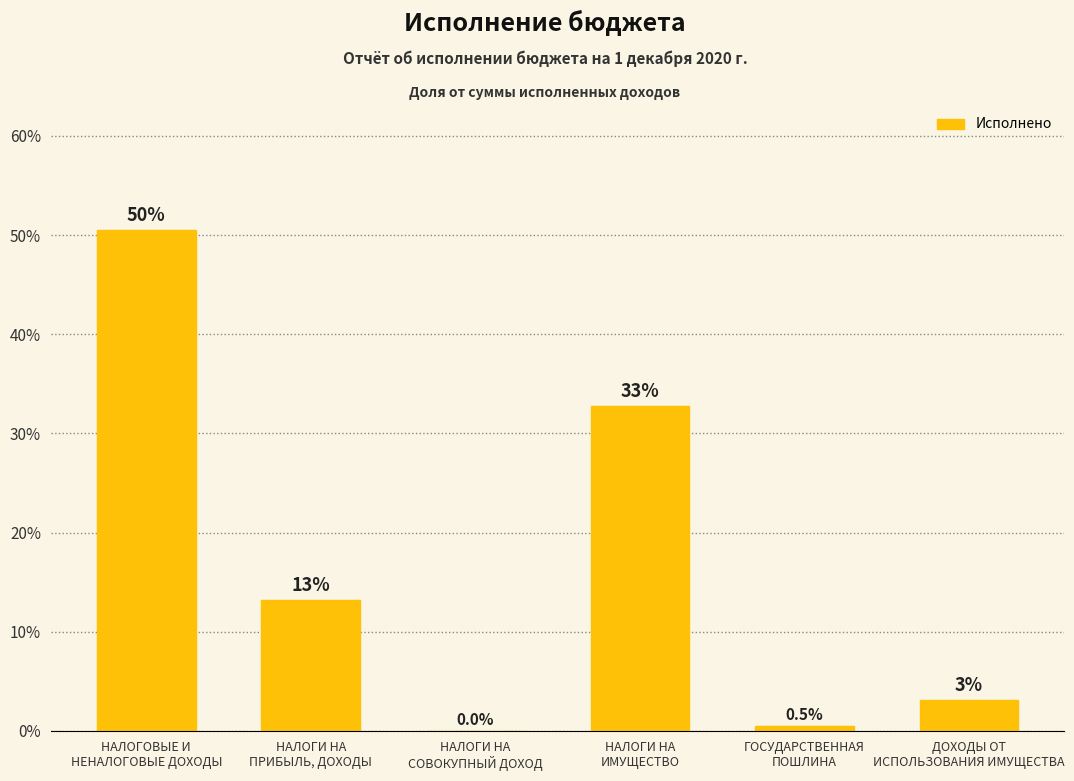

Reading left to right, transcribe all the data shown in this chart.

50.5	13.2	0.0	32.7	0.5	3.1